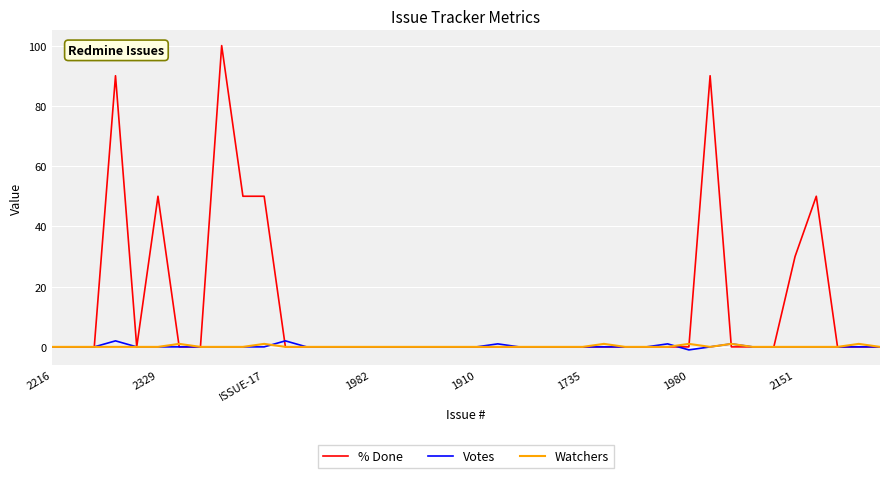

What is the maximum value shown in the chart?

100